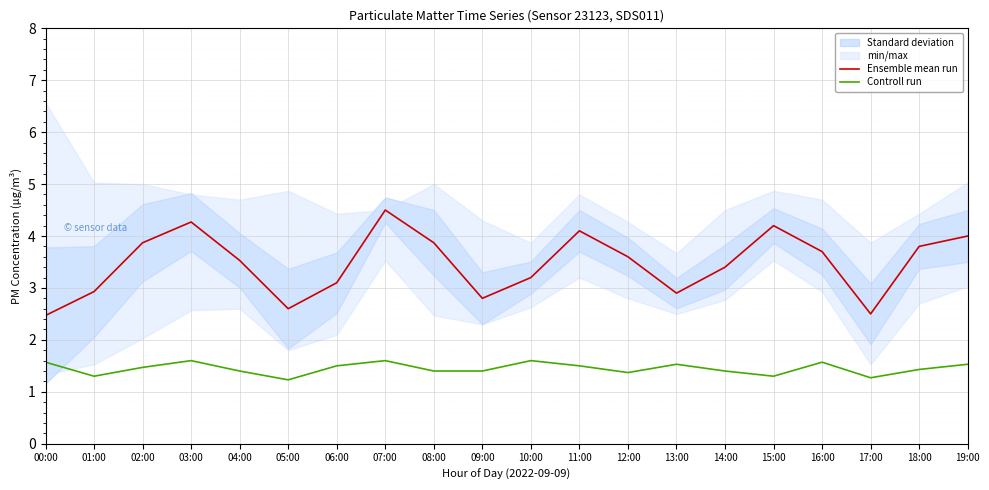

What is the smallest value displayed?

1.2